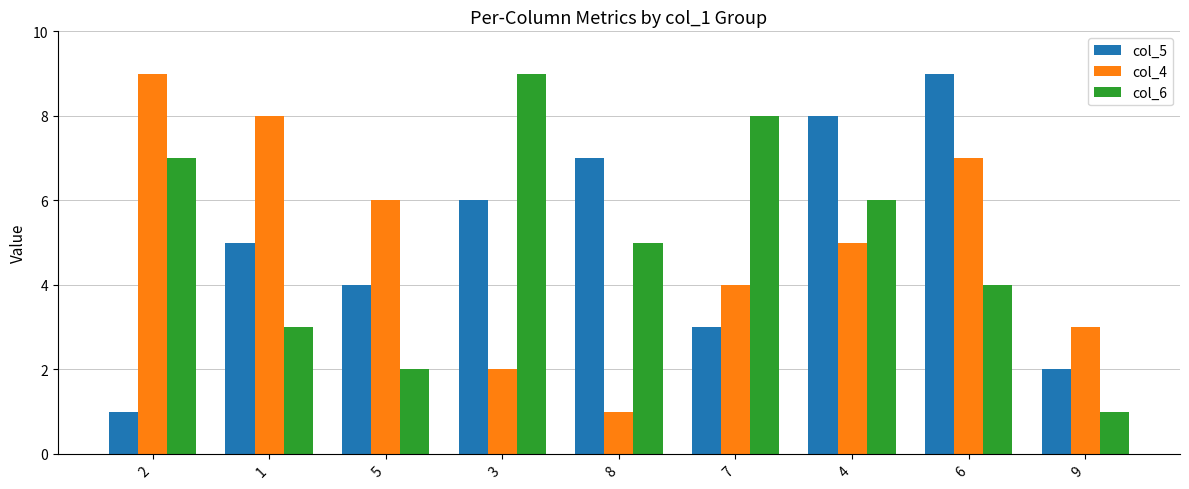

How many bars are there in total?

27